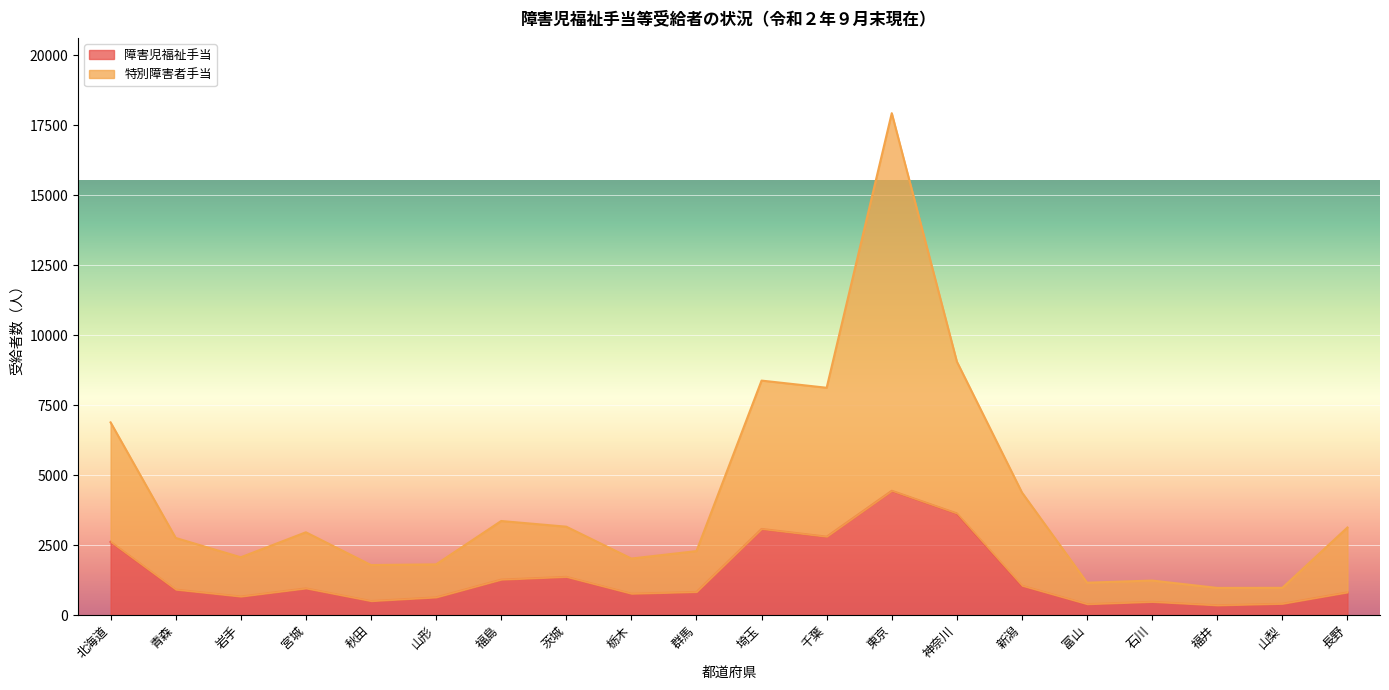

Rank the series at 宮城 from lowest to highest value.

障害児福祉手当, 特別障害者手当